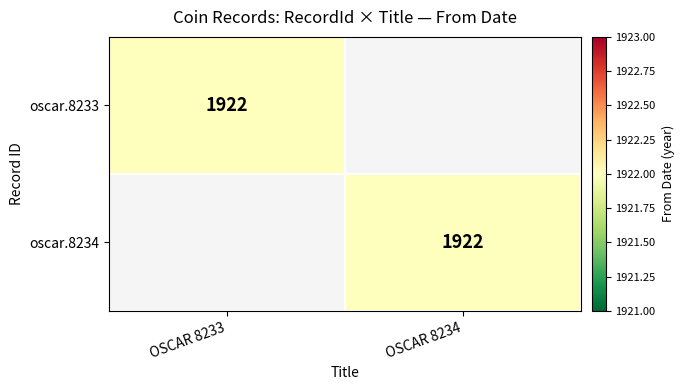

True or false: oscar.8234 has a value of 1304 at OSCAR 8234.

False